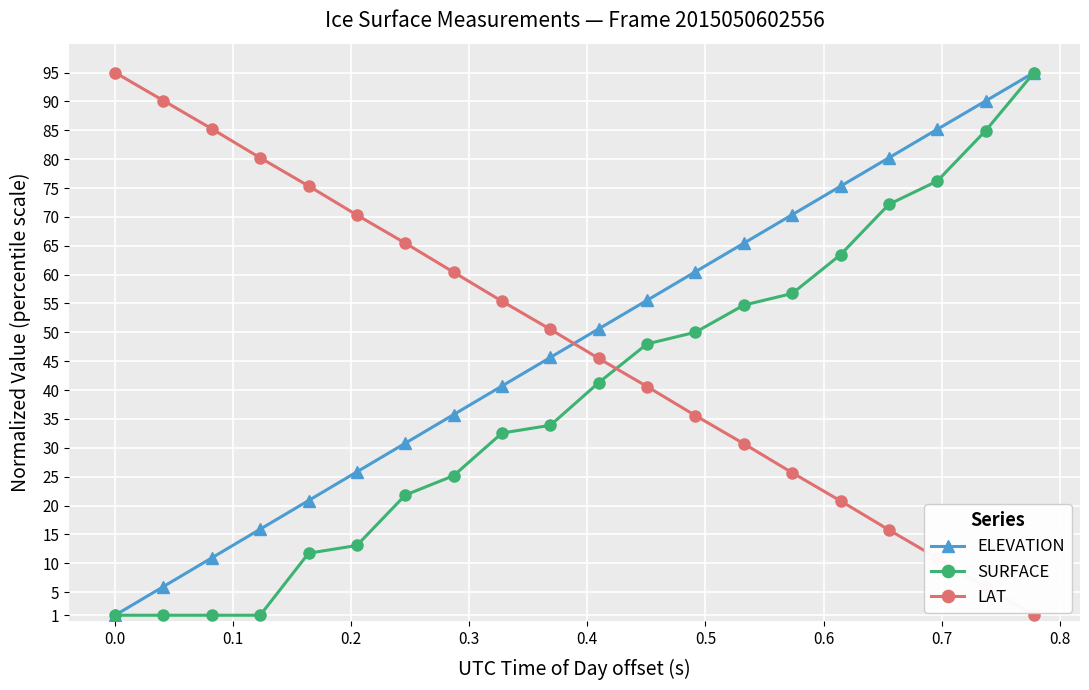

After their last crossing, which series has the higher values: LAT or ELEVATION?

ELEVATION